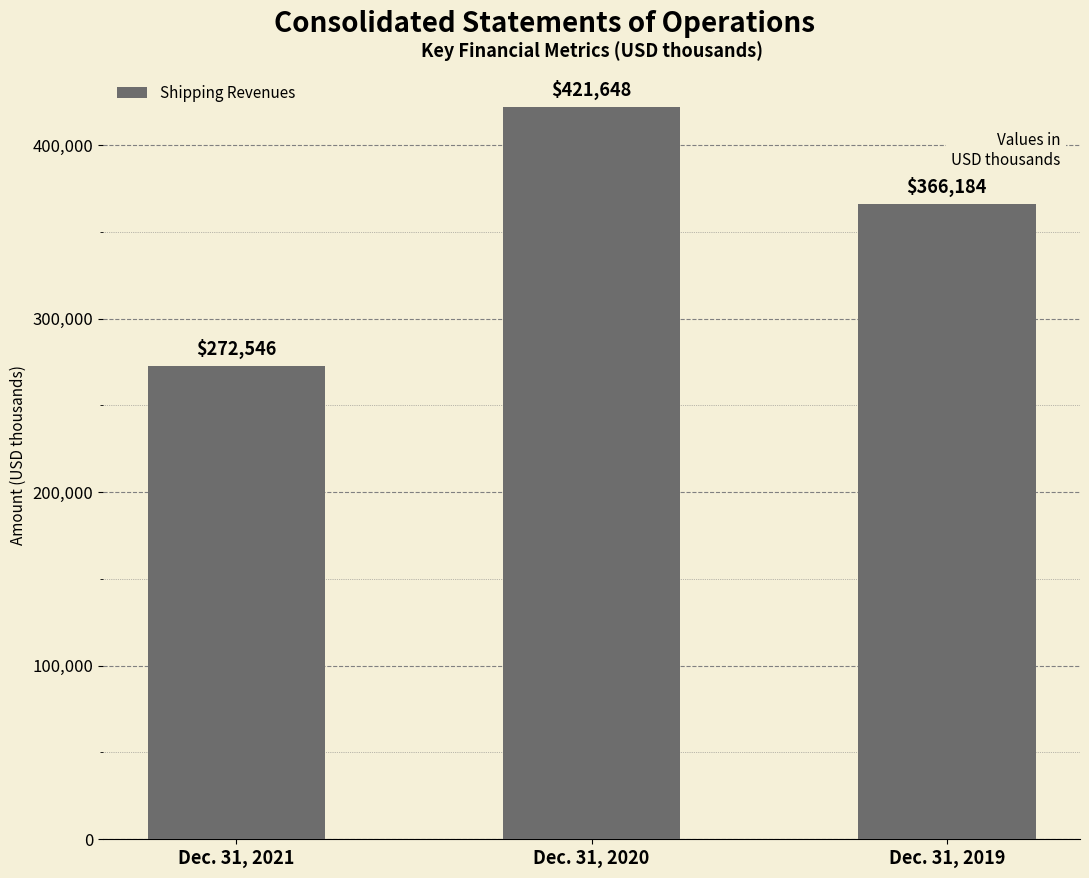

The value at Dec. 31, 2019 is 105345. True or false?

False